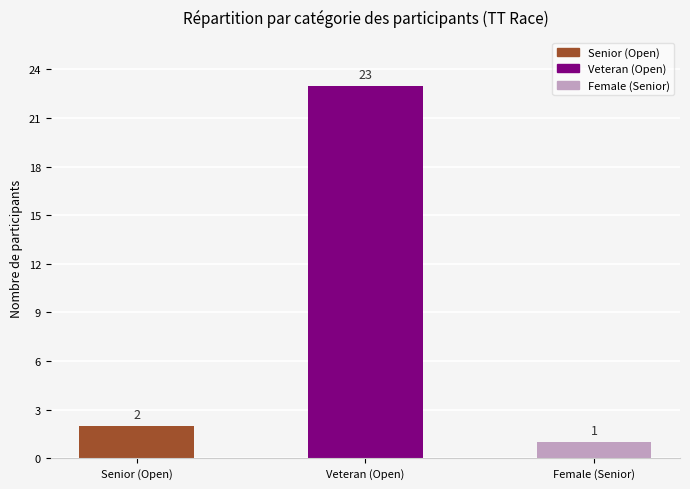

Reading left to right, what are all the values shown in this chart?

2	23	1